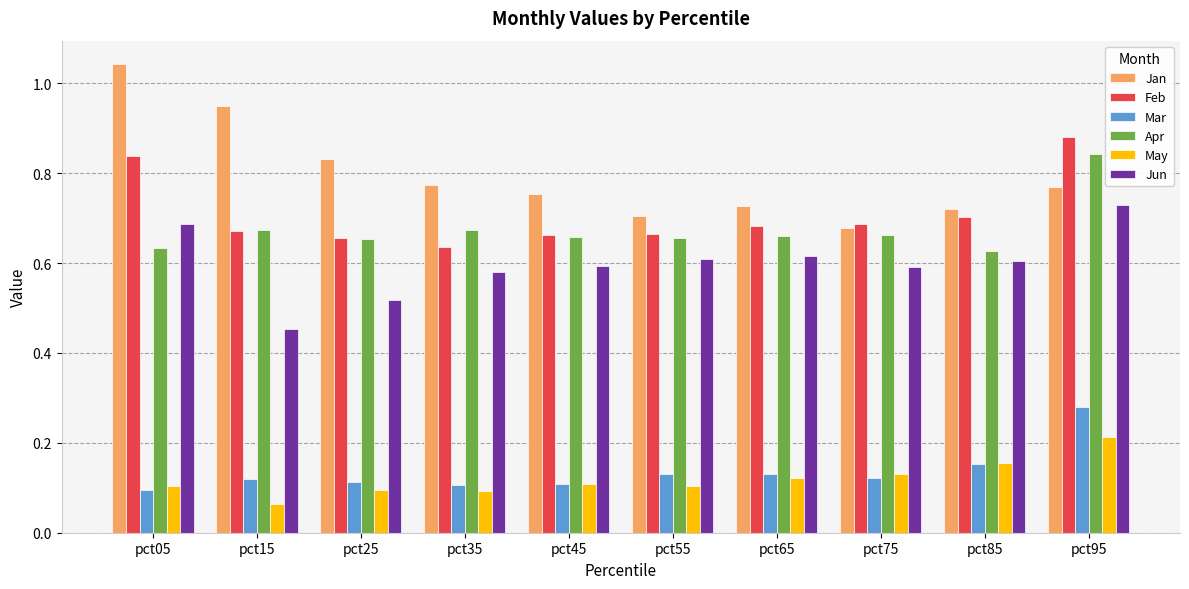

How many groups of bars are there?

10